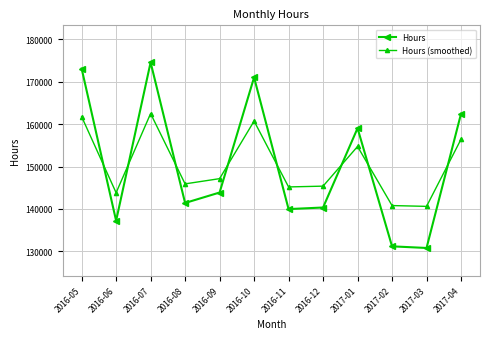

How many interior local valleys does the Hours (smoothed) series have?

4